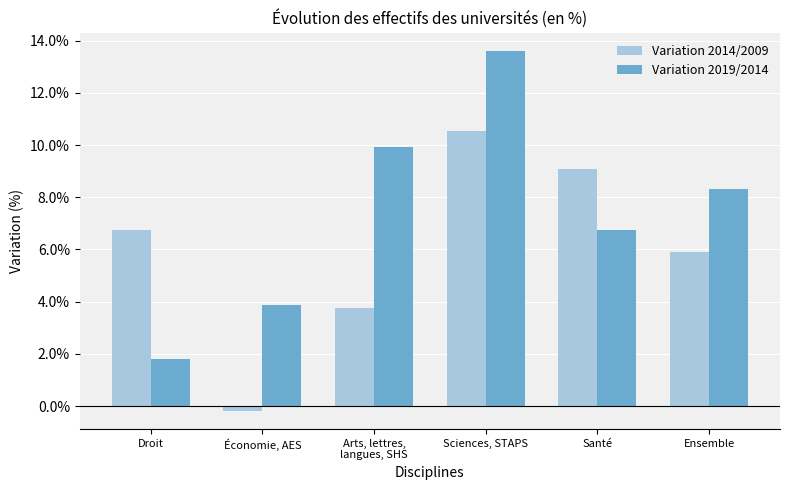

Between Santé and Arts, lettres,
langues, SHS, which is larger?

Santé